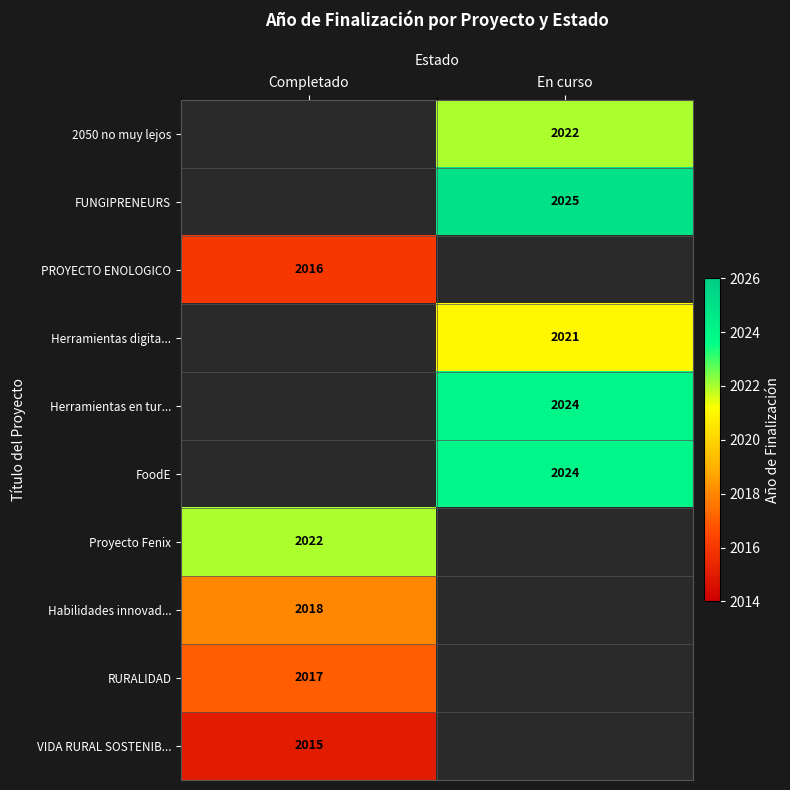

True or false: Herramientas digita... has a value of 549 at En curso.

False